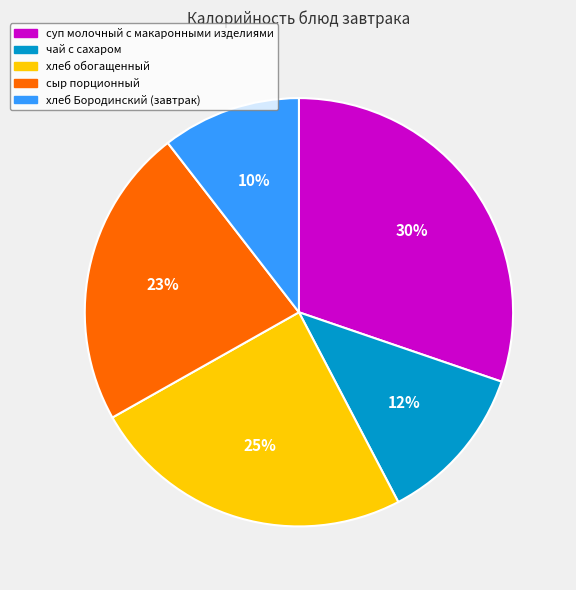

To the nearest percent, what is the average slice percentage?

20%